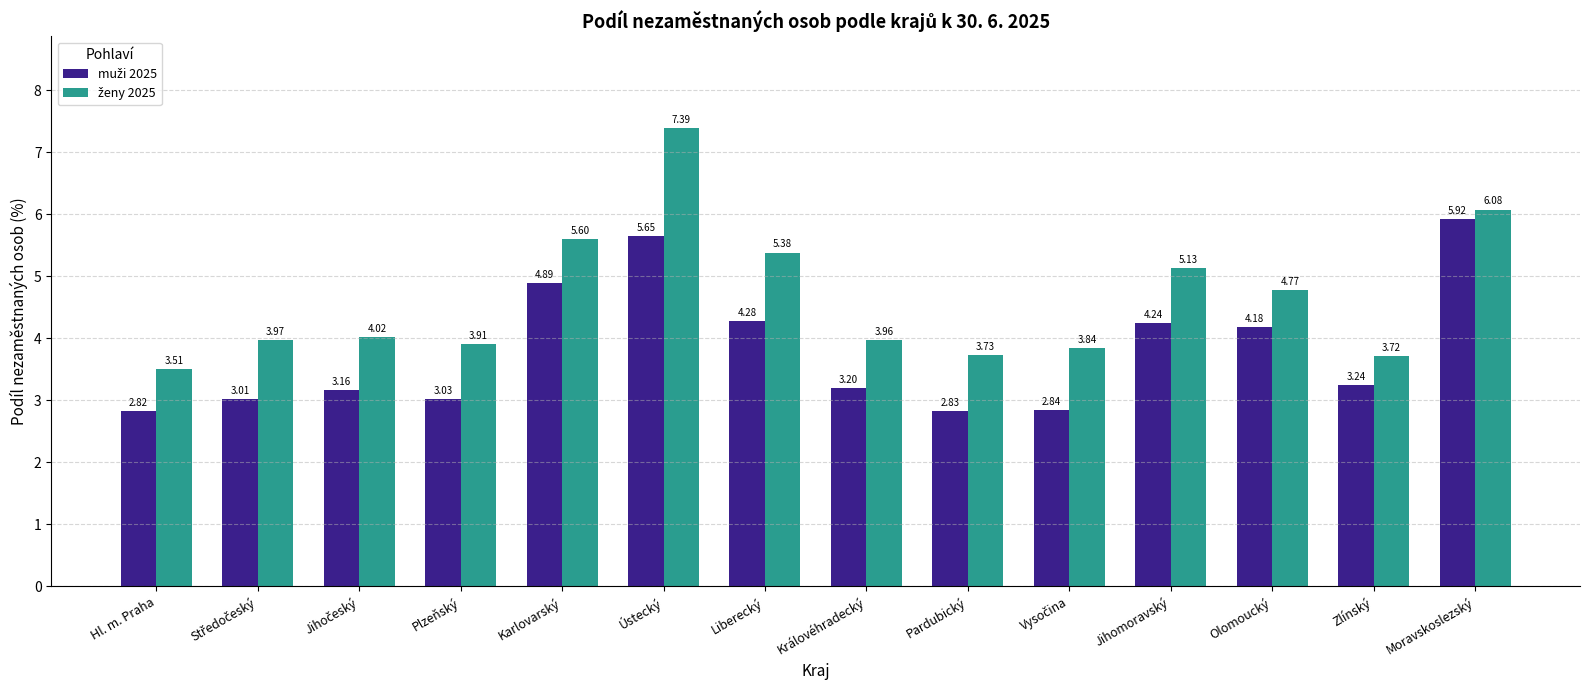

What is the total value across all series at Ústecký?

13.0